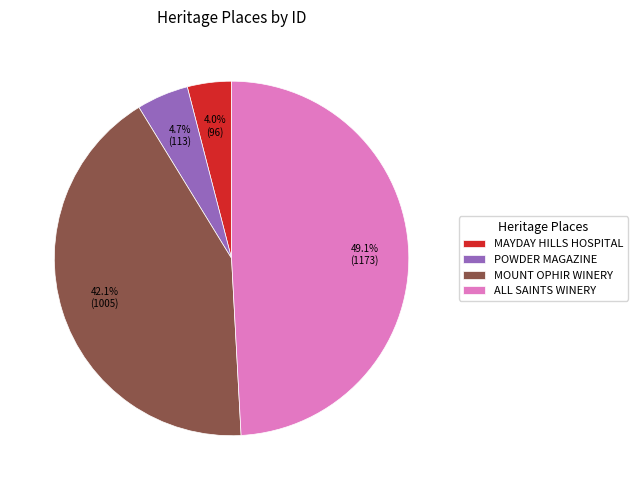

Is MOUNT OPHIR WINERY the majority of the pie?

No